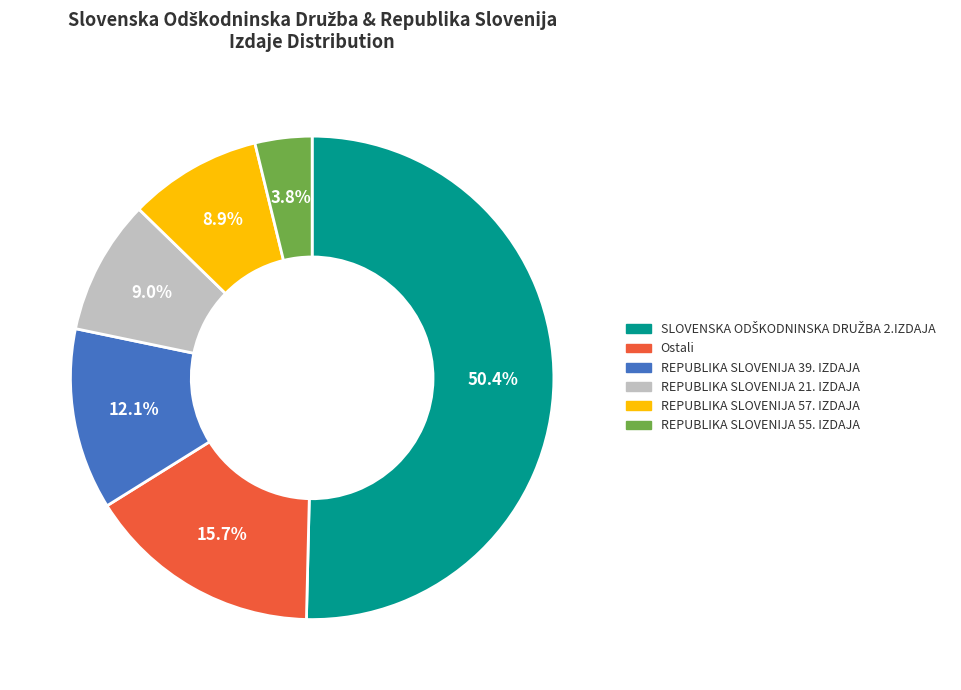

Combined, do REPUBLIKA SLOVENIJA 39. IZDAJA and REPUBLIKA SLOVENIJA 55. IZDAJA account for over 50%?

No